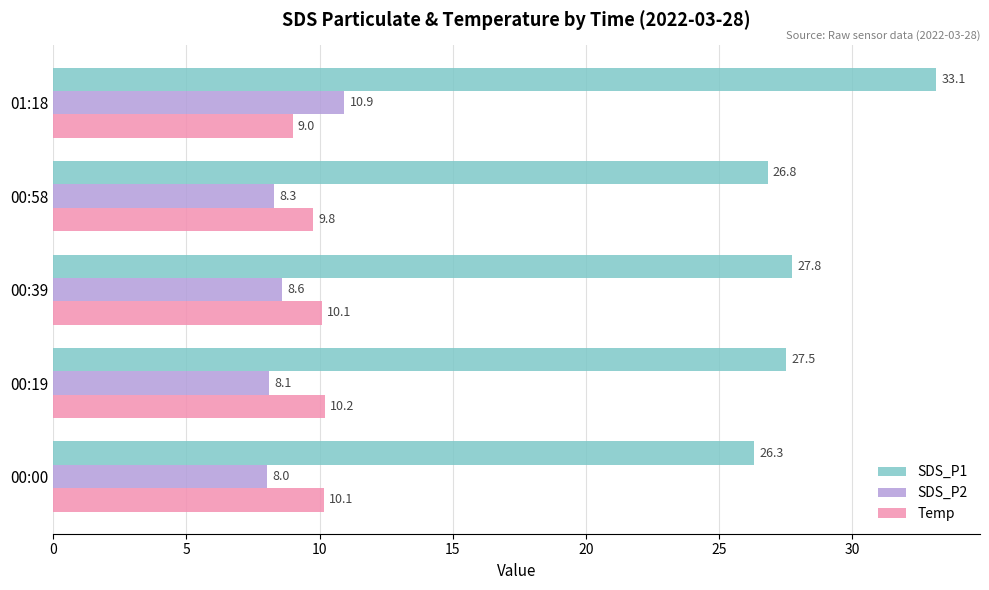

At which label does SDS_P1 reach its minimum?

00:00